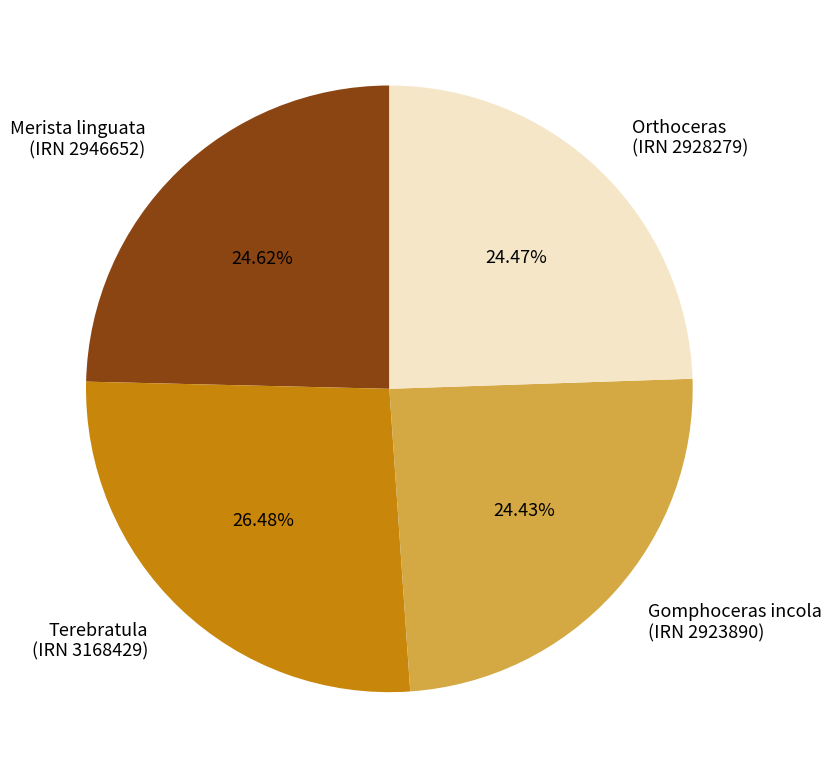

Combined, do Terebratula (IRN 3168429) and Gomphoceras incola (IRN 2923890) account for over 50%?

Yes